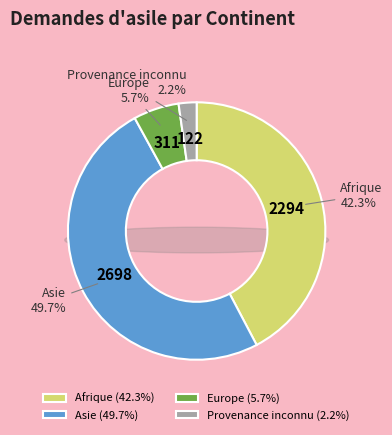

Does Provenance inconnu represent more than half of the total?

No